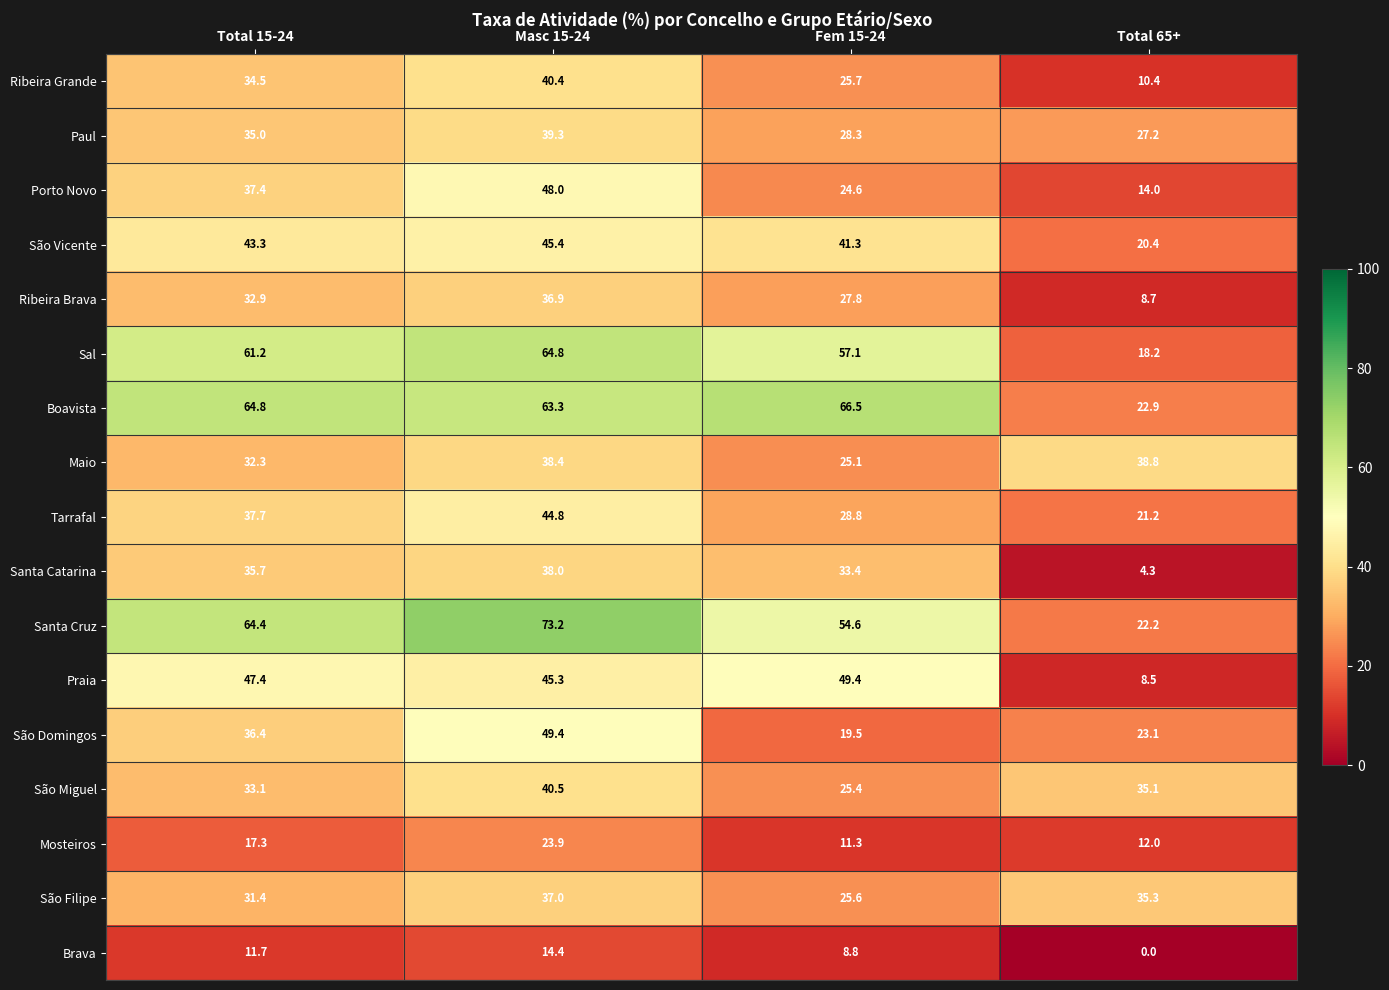

Which series has the widest spread of values?

Santa Cruz